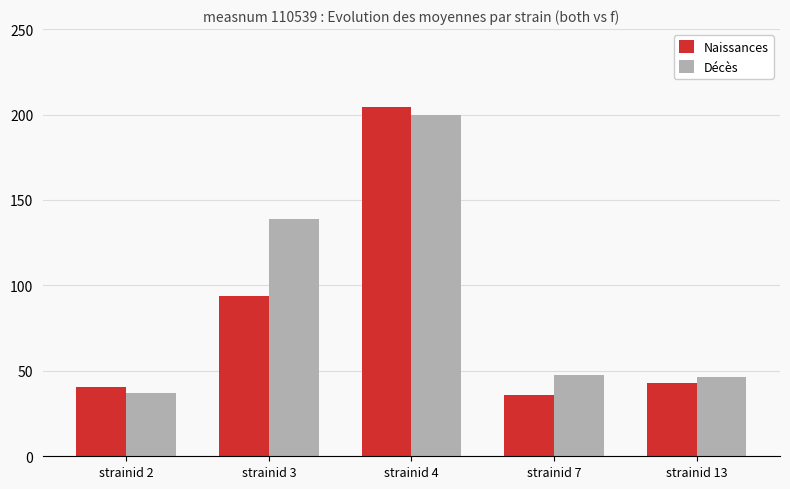

Where does the Décès series first go above 47?

strainid 3